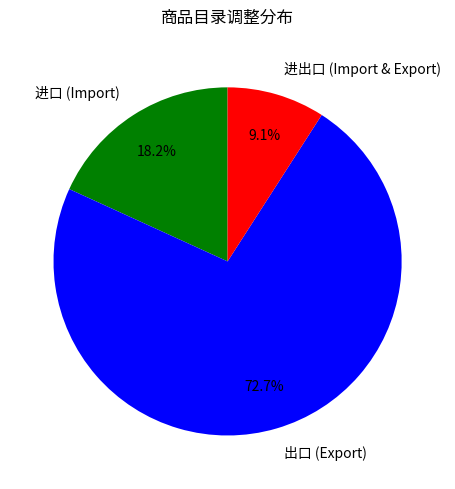

Does any single category account for the majority?

Yes